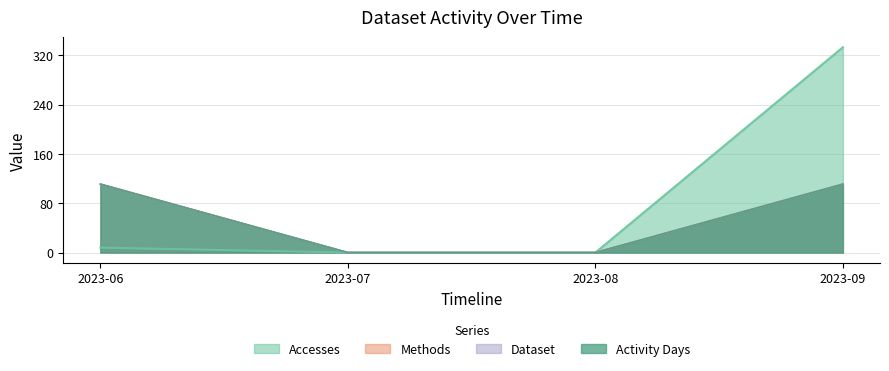

True or false: Methods and Accesses cross at least once.

False